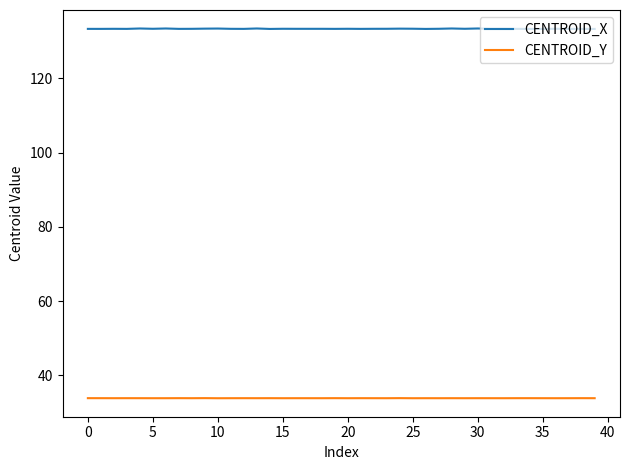

At how many categories does at least one series exceed 68?

40